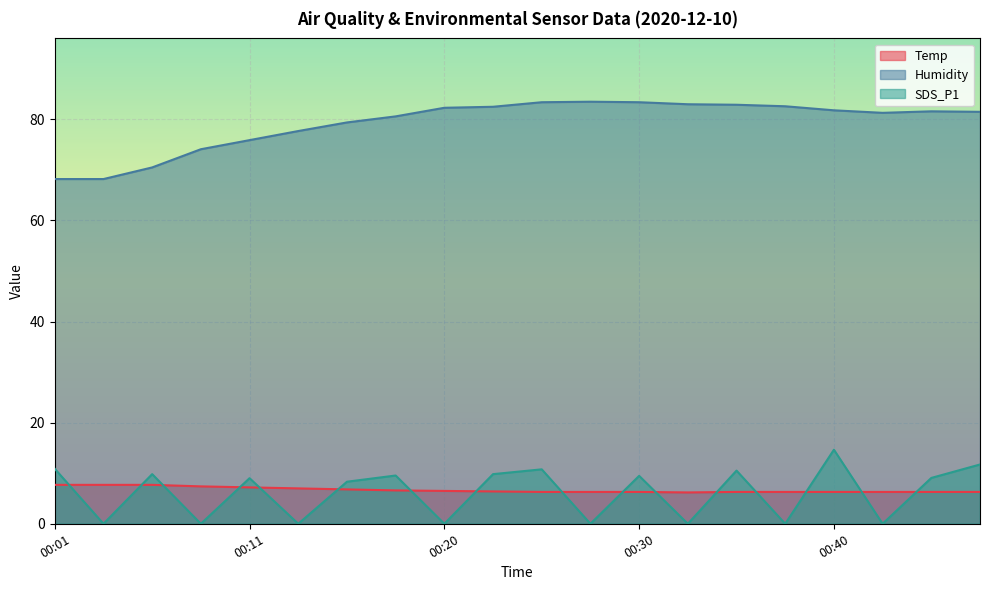

At which category is the sum across all series the highest?

00:40